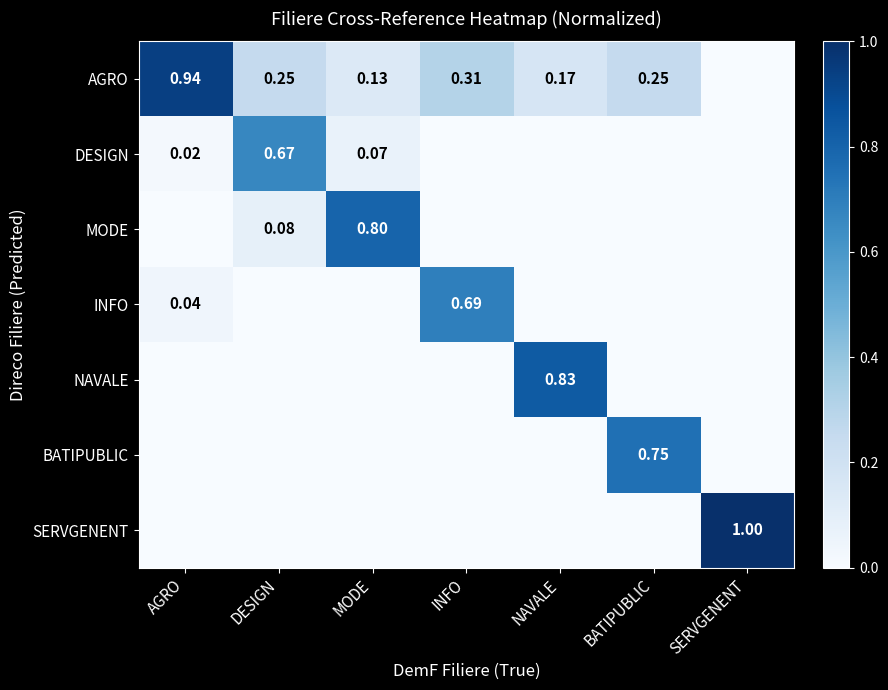

How many series are shown in this chart?

7